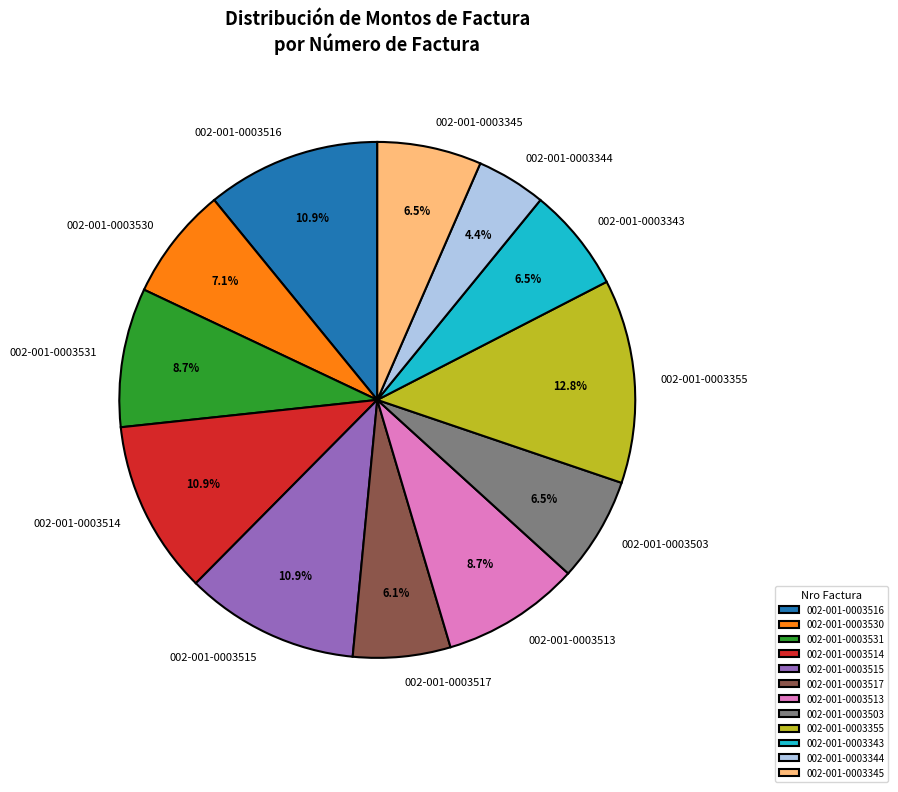

What percentage do 002-001-0003516 and 002-001-0003503 together represent?

17.4%